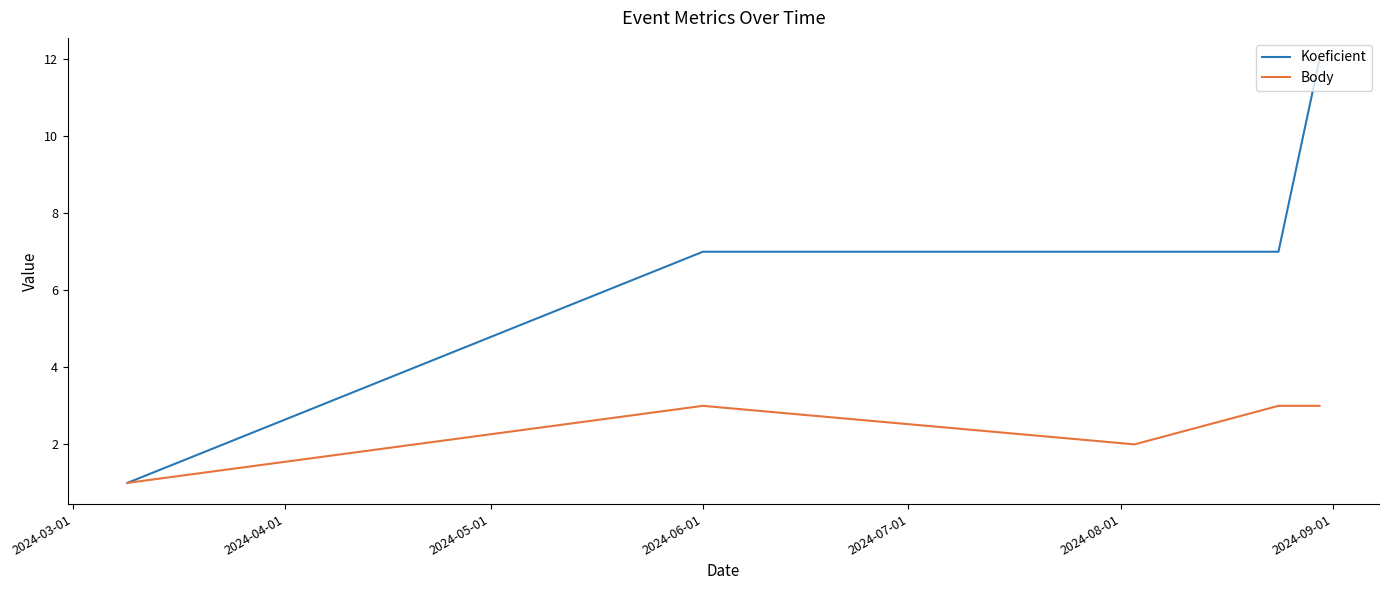

What is the maximum value shown in the chart?

12